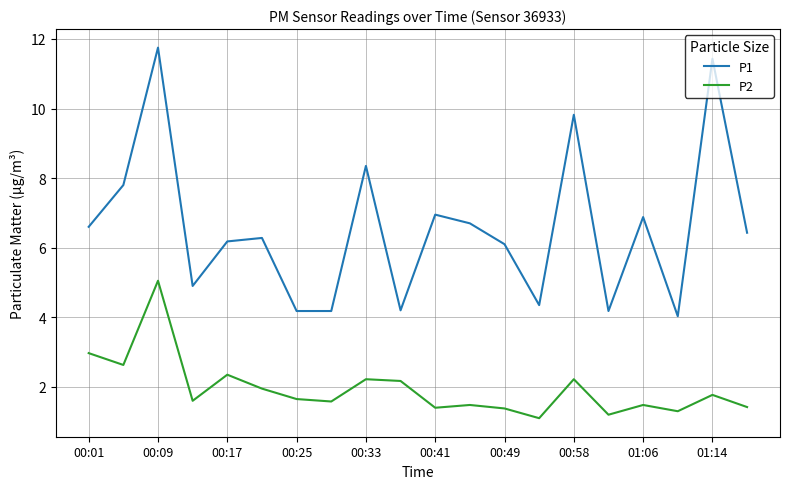

Count the number of data series in this chart.

2